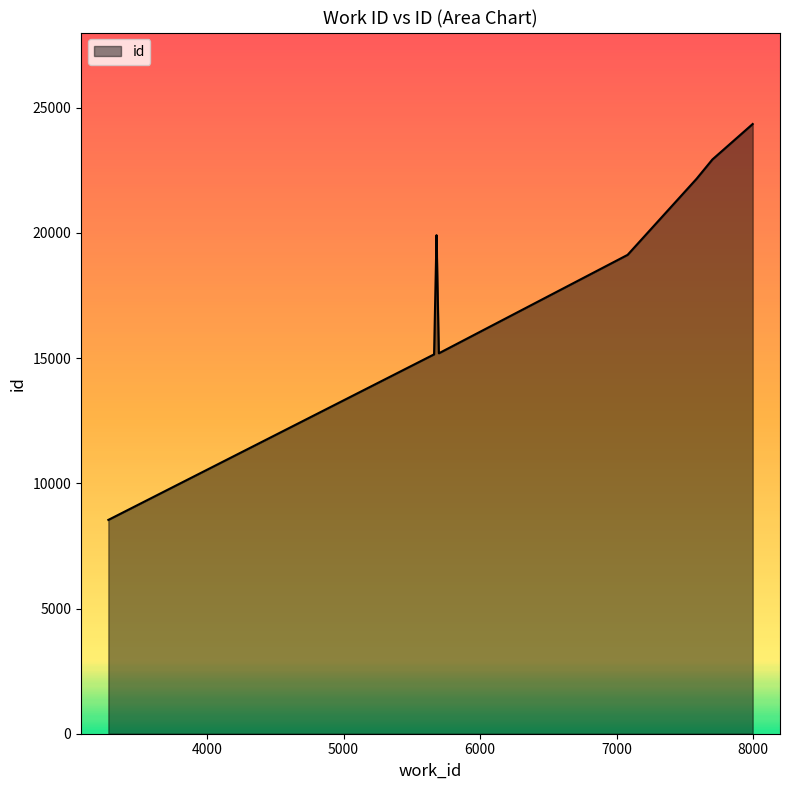

Which category has the highest value across all series?

7996